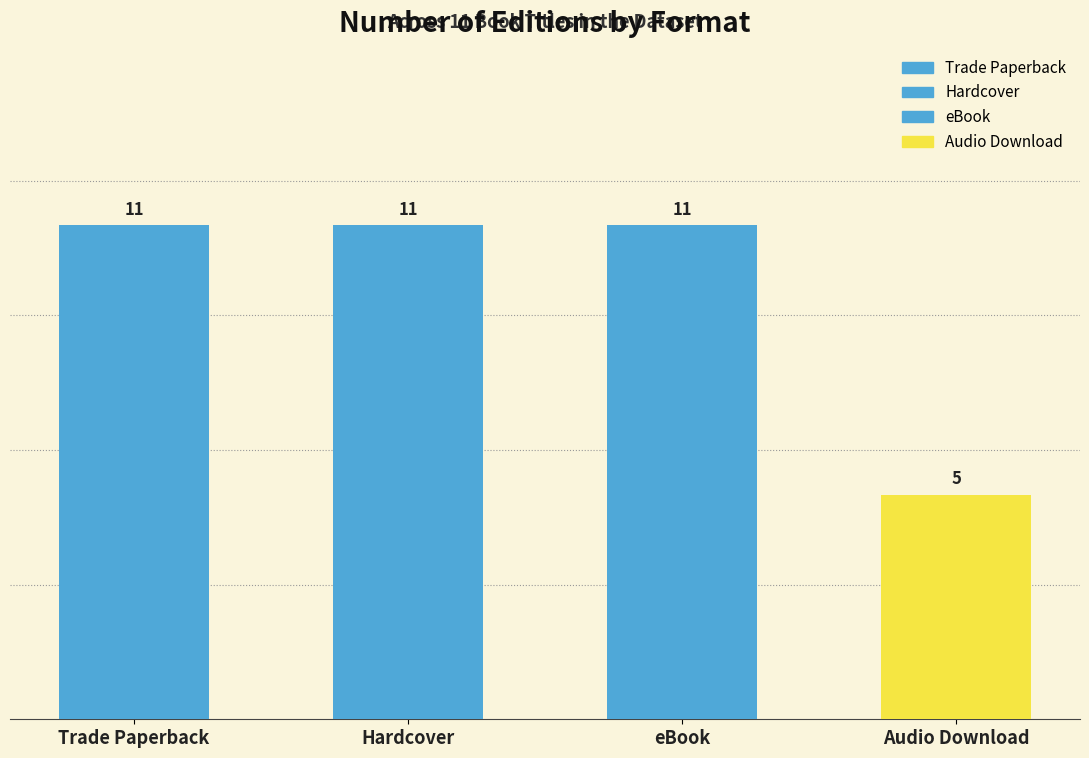

What value does the data have at Trade Paperback?

11